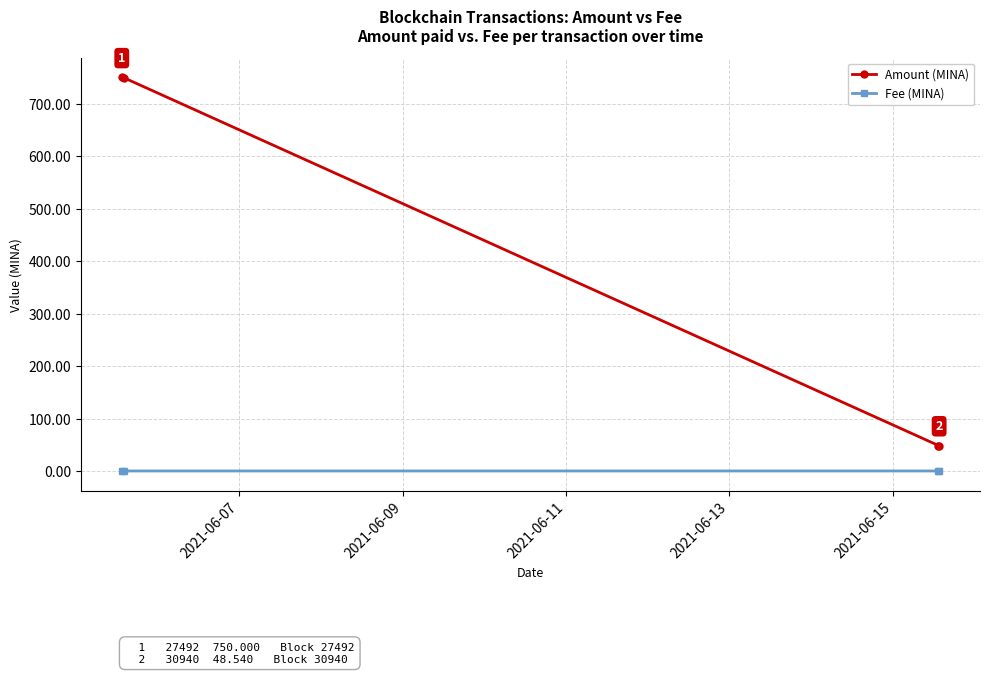

List the series in order of their peak value, lowest first.

Fee (MINA), Amount (MINA)